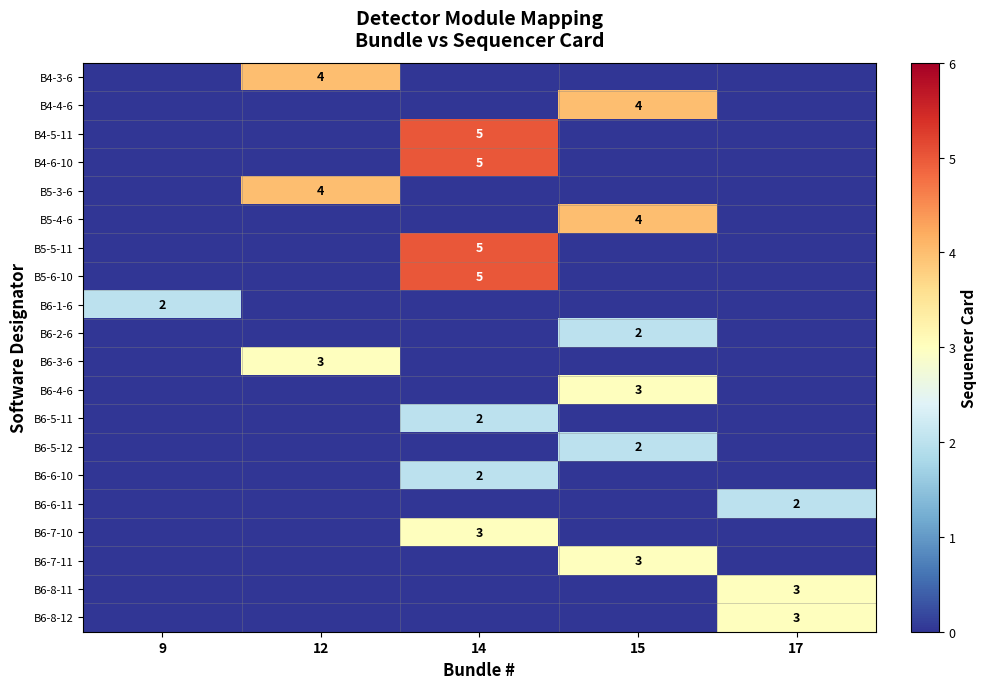

True or false: B6-7-11 has a value of 1 at 15.

False